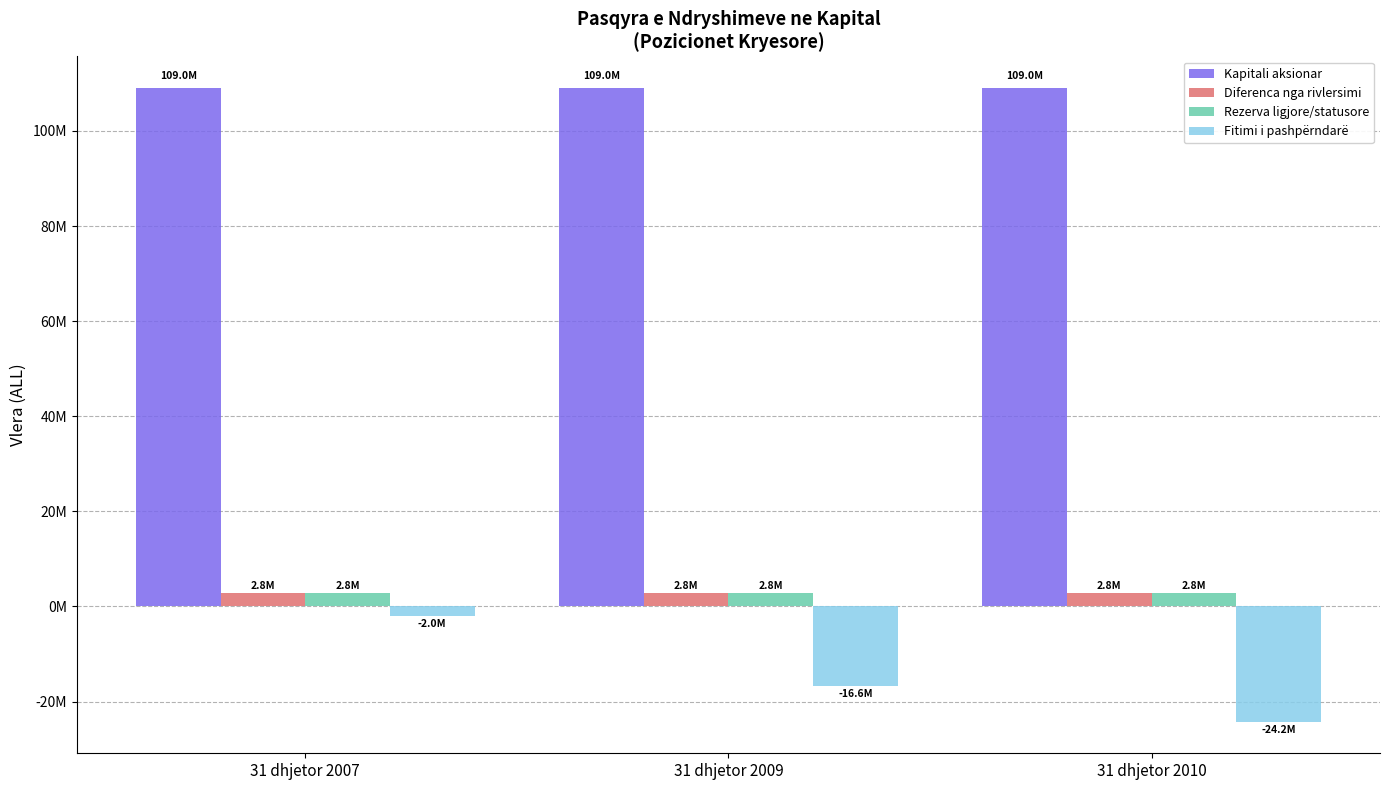

At which category is the sum across all series the highest?

31 dhjetor 2007